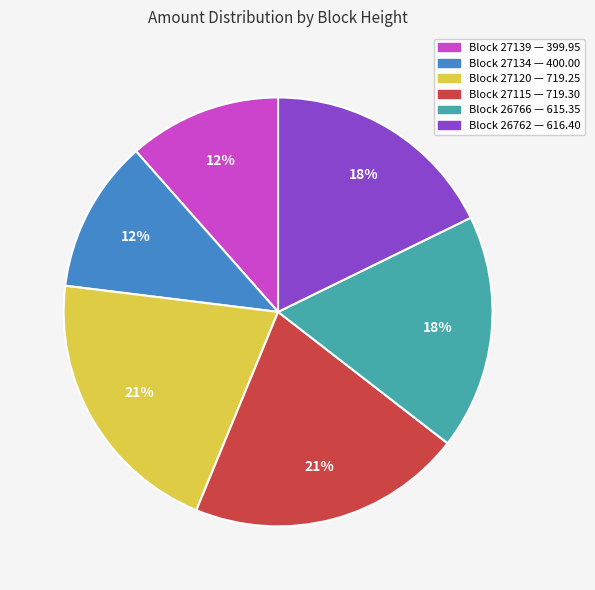

To the nearest percent, what is the average slice percentage?

17%